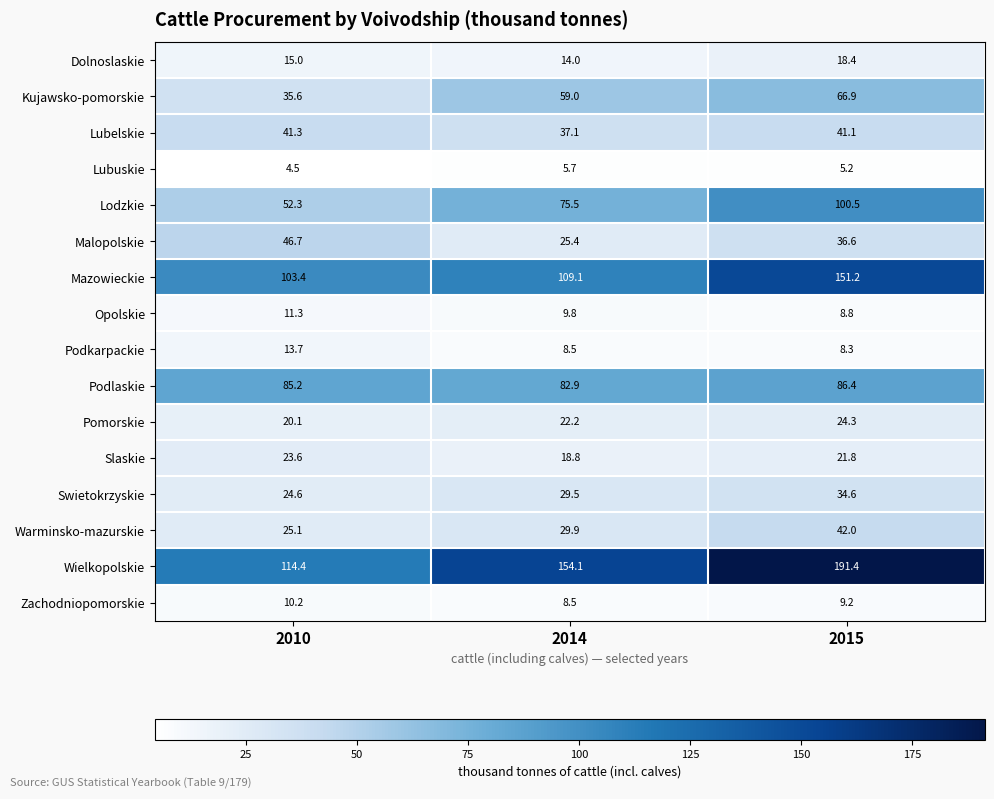

Is the value of Slaskie at 2014 greater than the value of Kujawsko-pomorskie at 2010?

No